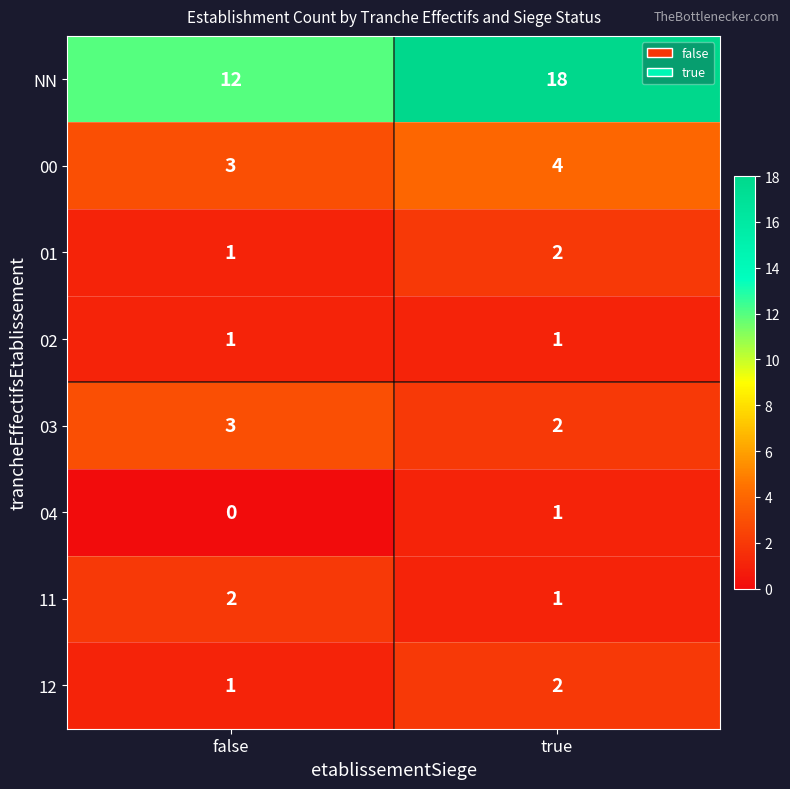

Reading right to left, transcribe all the data shown in this chart.

NN: true=18	false=12
00: true=4	false=3
01: true=2	false=1
02: true=1	false=1
03: true=2	false=3
04: true=1	false=0
11: true=1	false=2
12: true=2	false=1